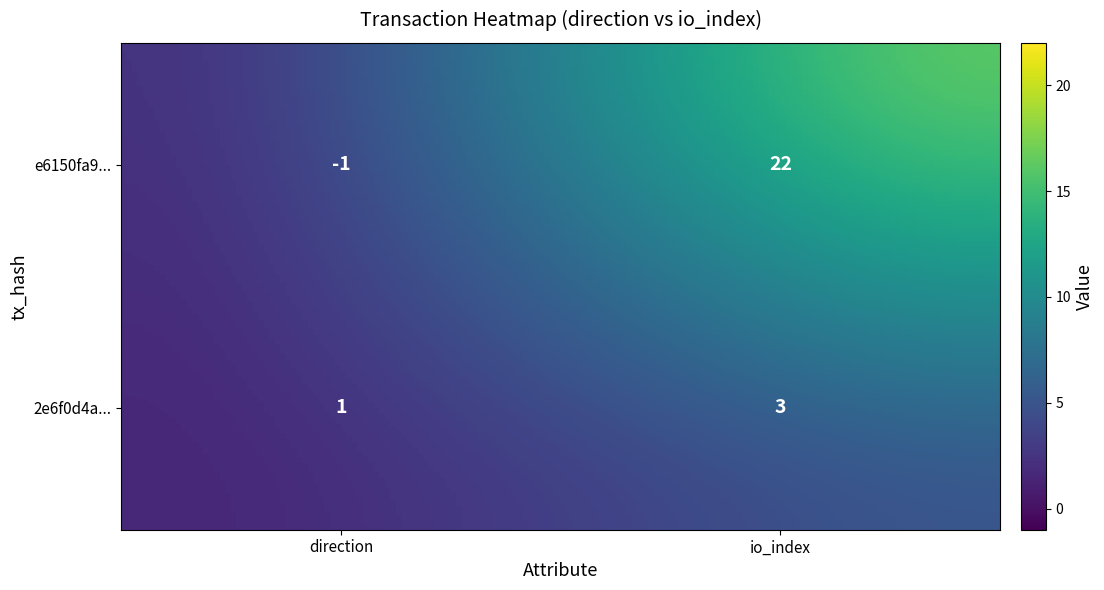

At how many categories does at least one series exceed 12?

1